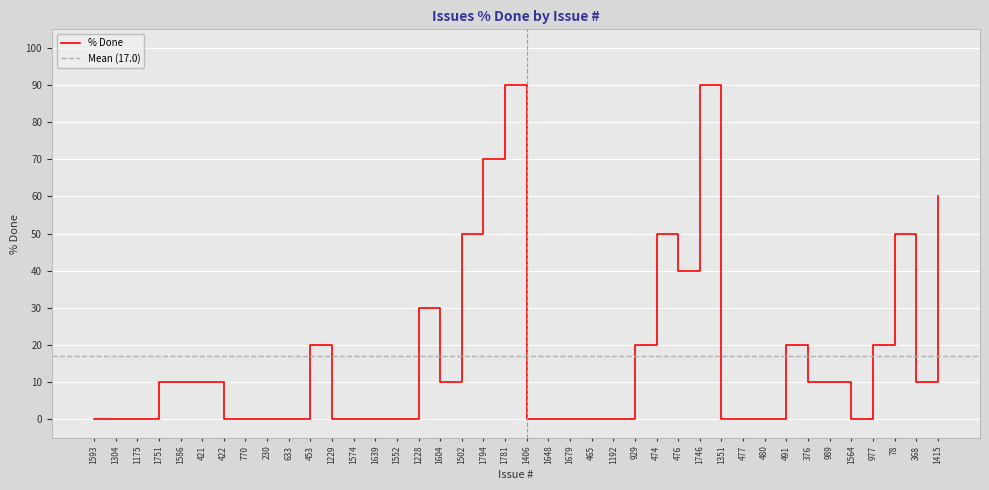

What is the ratio of the value at 1415 to the value at 1751?

6.0